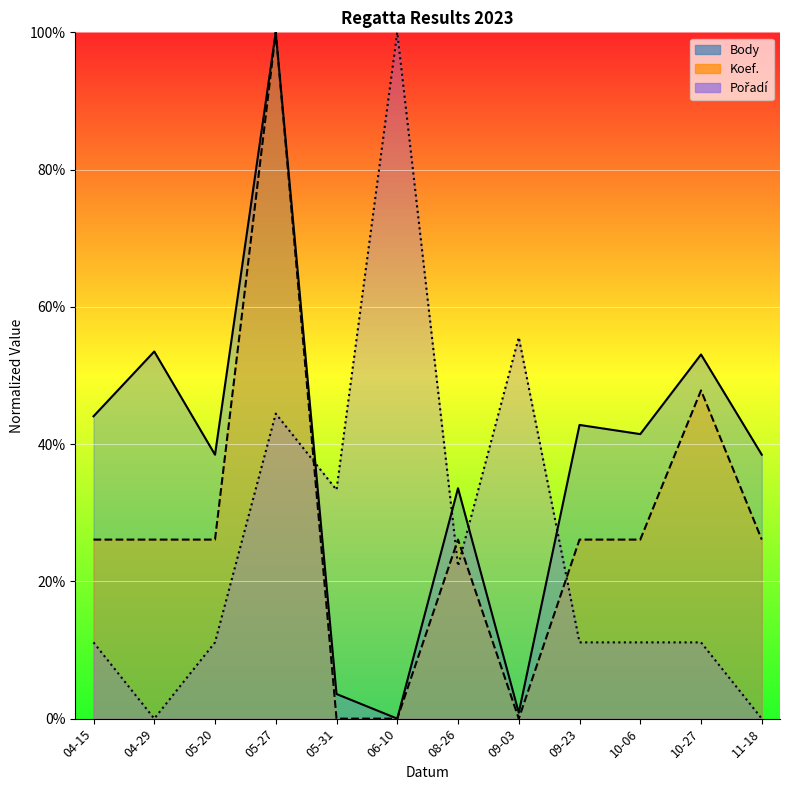

What is the label of the 7th point from the left?

08-26